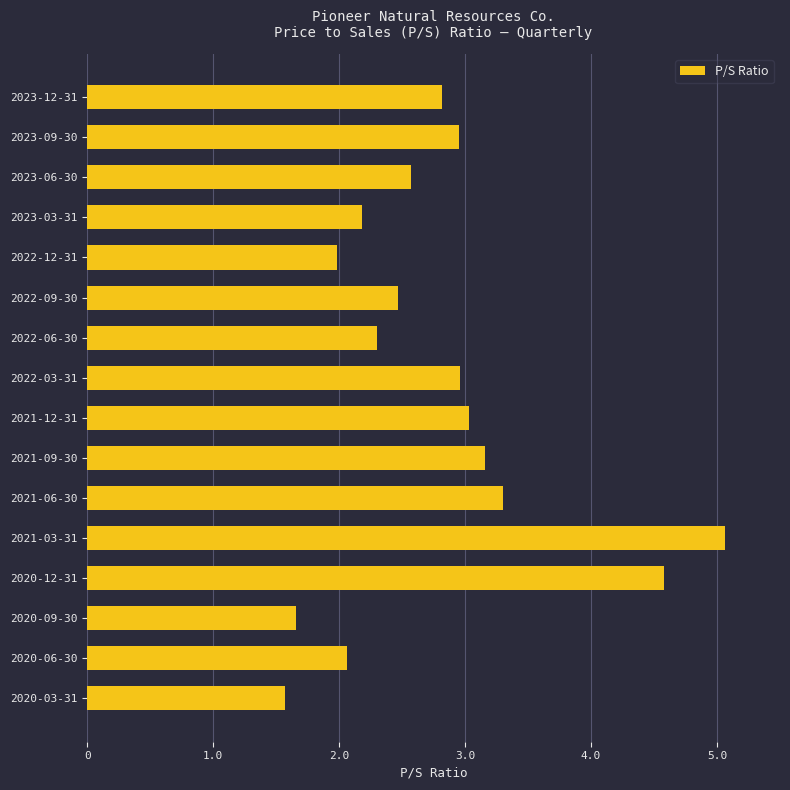

What is the approximate value at 2021-06-30?

3.3